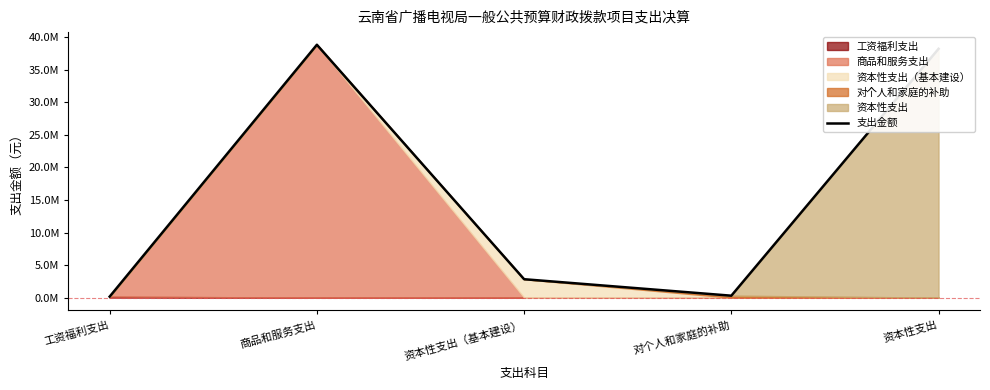

How many data points does each series have?

5